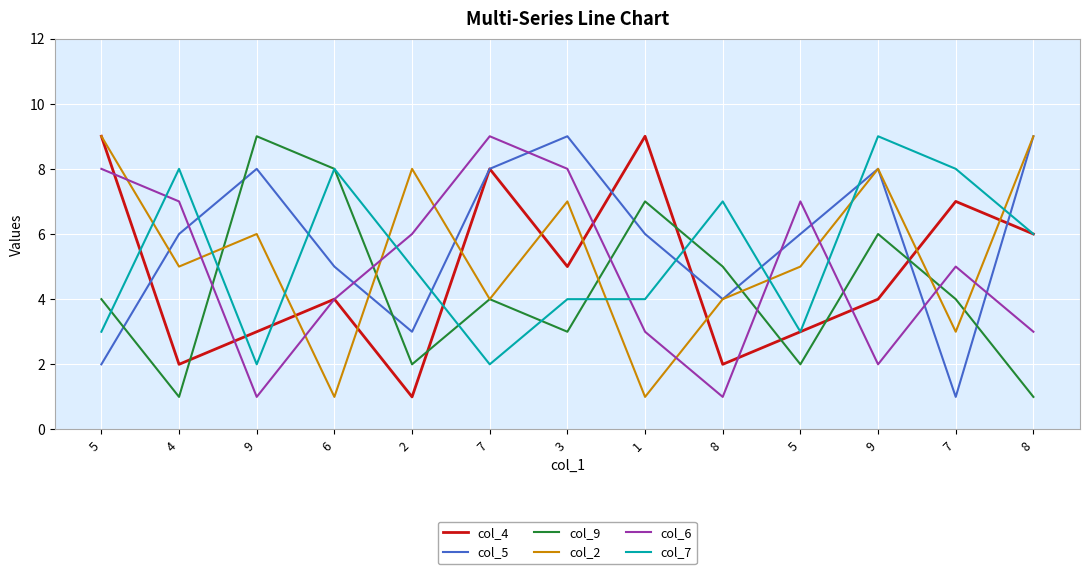

Which series changed the most between 5 and 8?

col_2